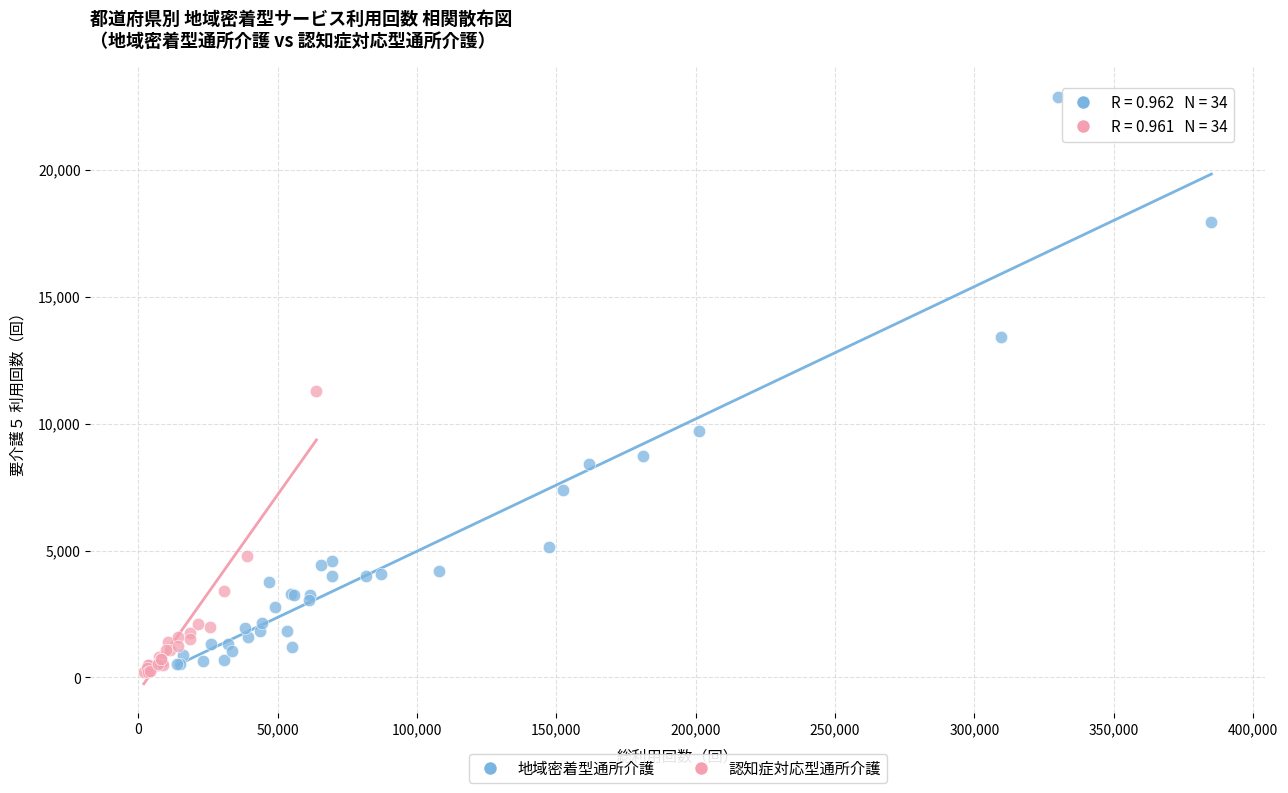

Which series reaches the maximum Y coordinate?

地域密着型通所介護